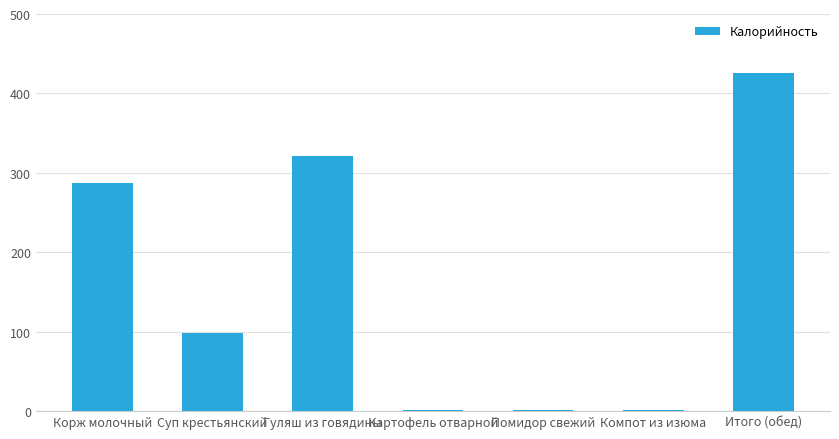

Reading left to right, list all the values displayed in this chart.

Корж молочный=287.0	Суп крестьянский=98.4	Гуляш из говядины=321.0	Картофель отварной=1.5	Помидор свежий=1.5	Компот из изюма=1.5	Итого (обед)=426.1